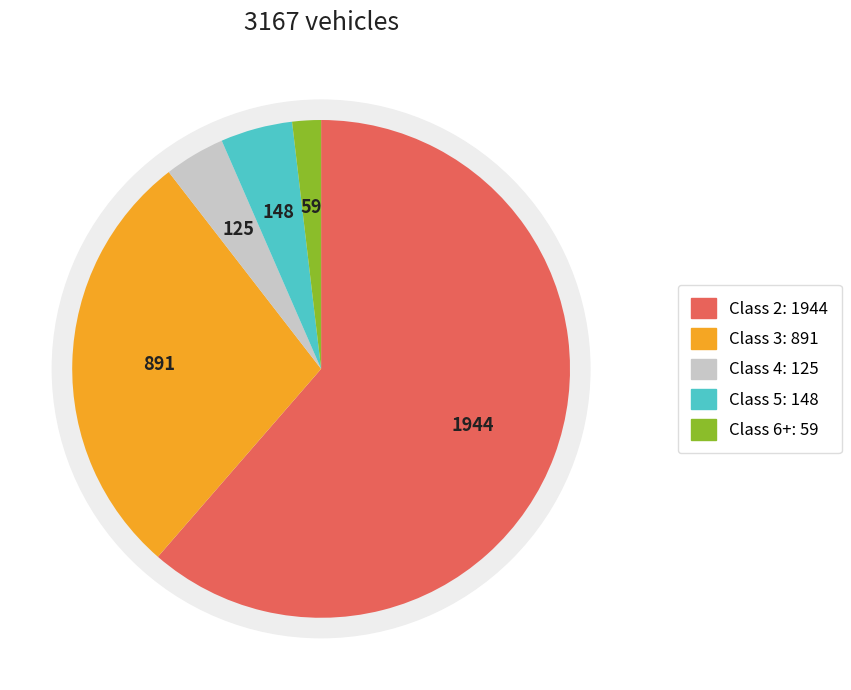

How many slices are in this pie chart?

5